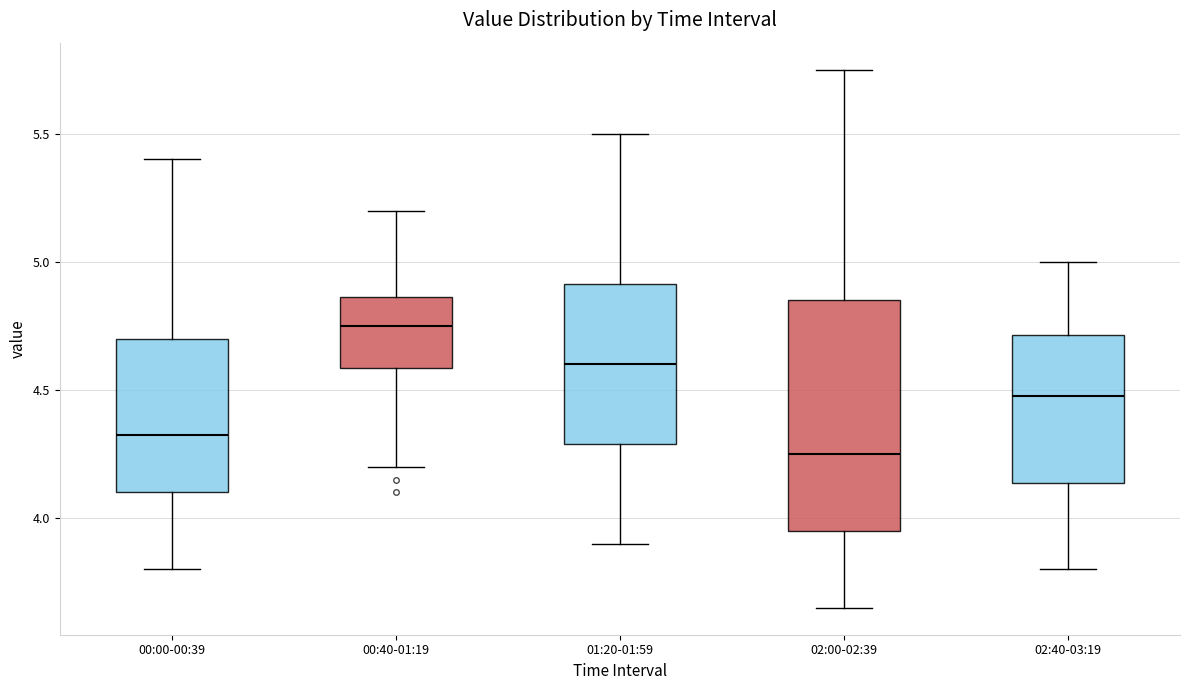

Where is the lower edge of the box for 02:00-02:39 on the y-axis? The values are not printed on the chart, so give them approximately, as read against the axis.

3.95